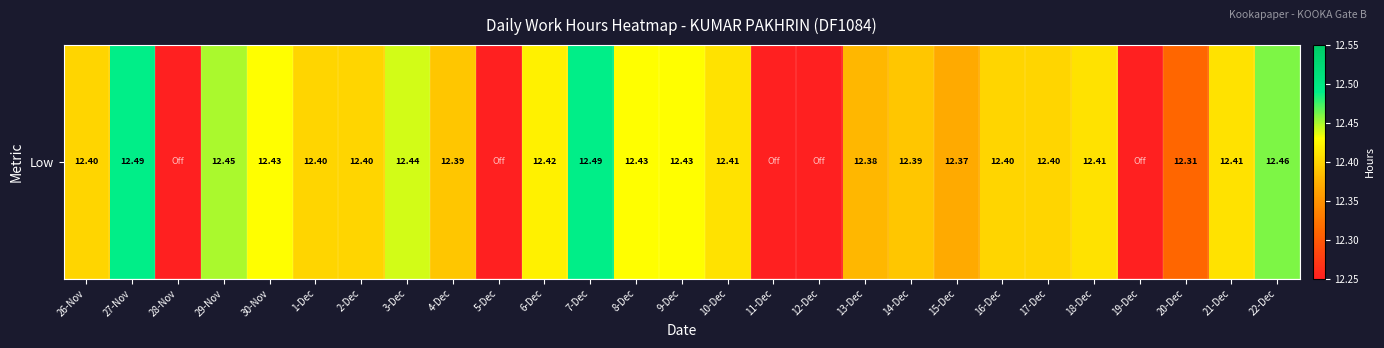

Reading left to right, extract all data points from this chart.

26-Nov=12.4	27-Nov=12.5	28-Nov=12.1	29-Nov=12.4	30-Nov=12.4	1-Dec=12.4	2-Dec=12.4	3-Dec=12.4	4-Dec=12.4	5-Dec=12.1	6-Dec=12.4	7-Dec=12.5	8-Dec=12.4	9-Dec=12.4	10-Dec=12.4	11-Dec=12.1	12-Dec=12.1	13-Dec=12.4	14-Dec=12.4	15-Dec=12.4	16-Dec=12.4	17-Dec=12.4	18-Dec=12.4	19-Dec=12.1	20-Dec=12.3	21-Dec=12.4	22-Dec=12.5